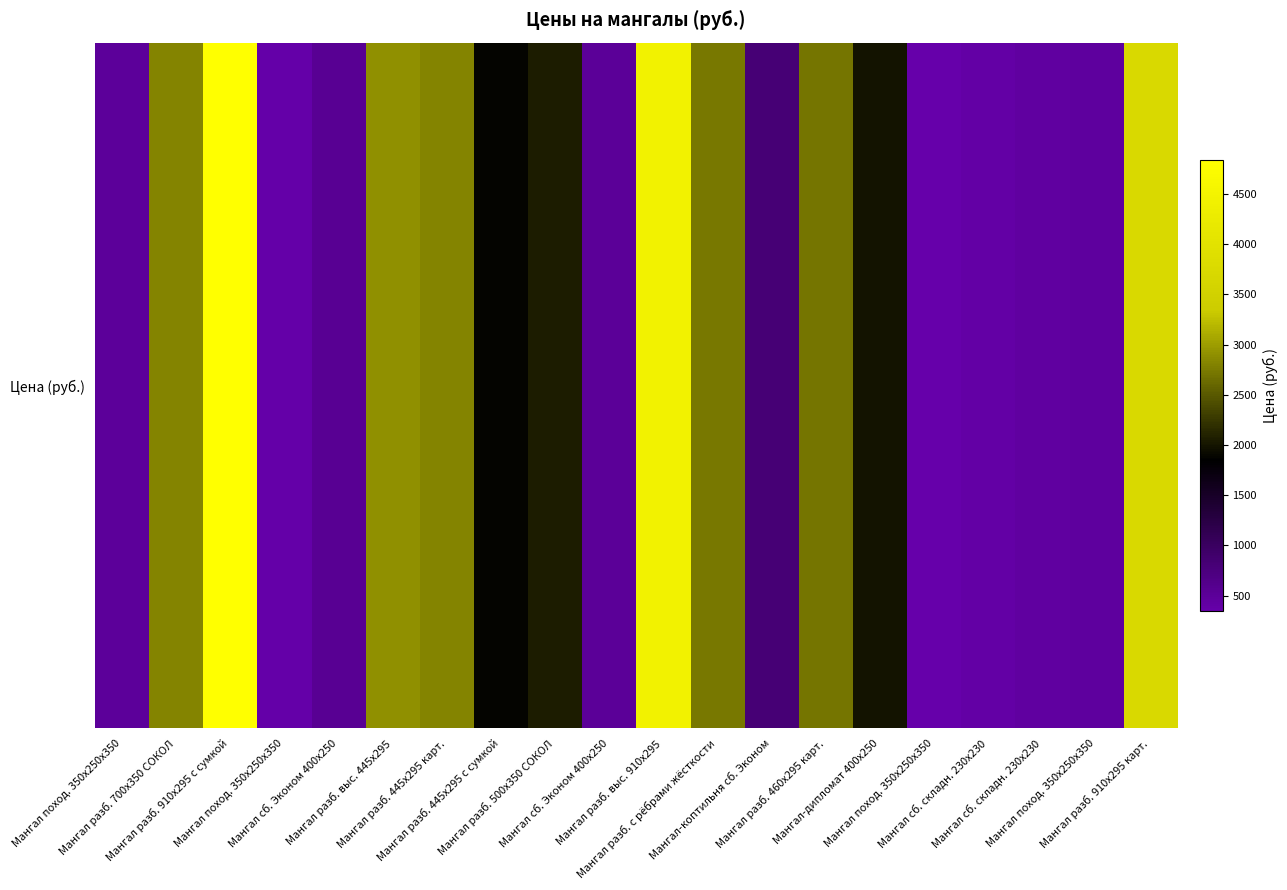

At which category does the chart reach its peak across all series?

Мангал разб. 910х295 с сумкой